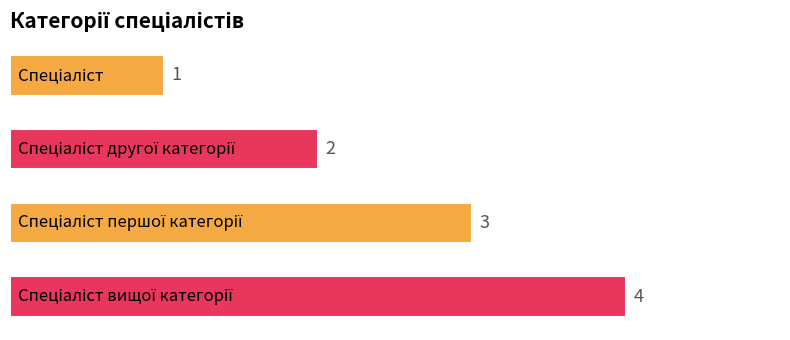

What is the sum of all values?

10